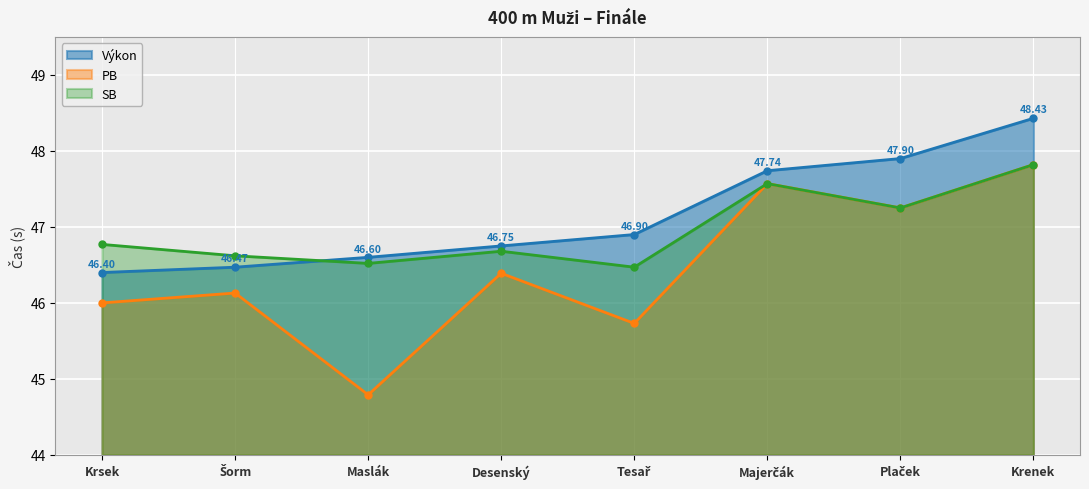

What is the label of the 6th point from the left?

Majerčák